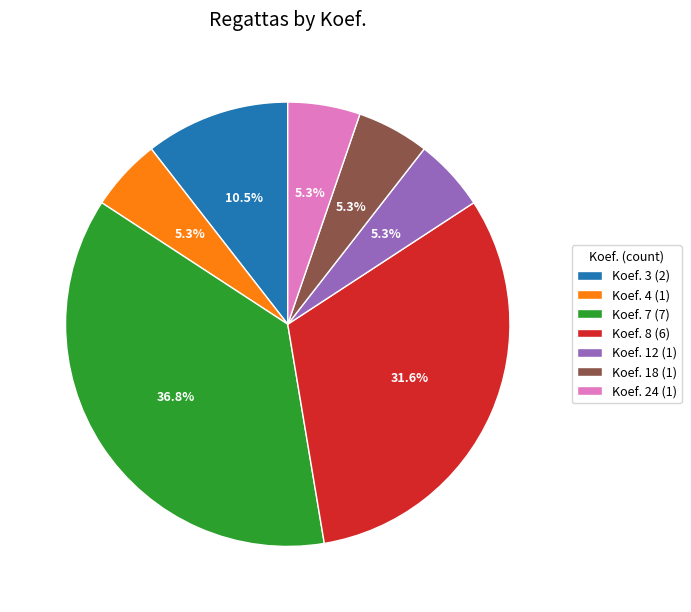

Combined, do Koef. 12 (1) and Koef. 7 (7) account for over 50%?

No